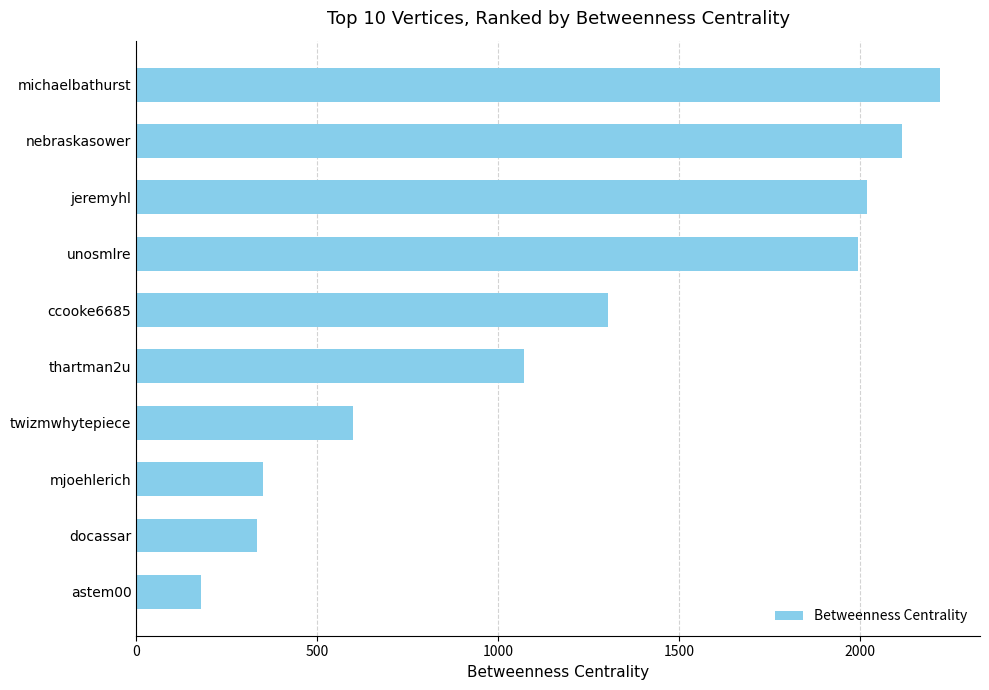

How many distinct data groups are displayed?

1